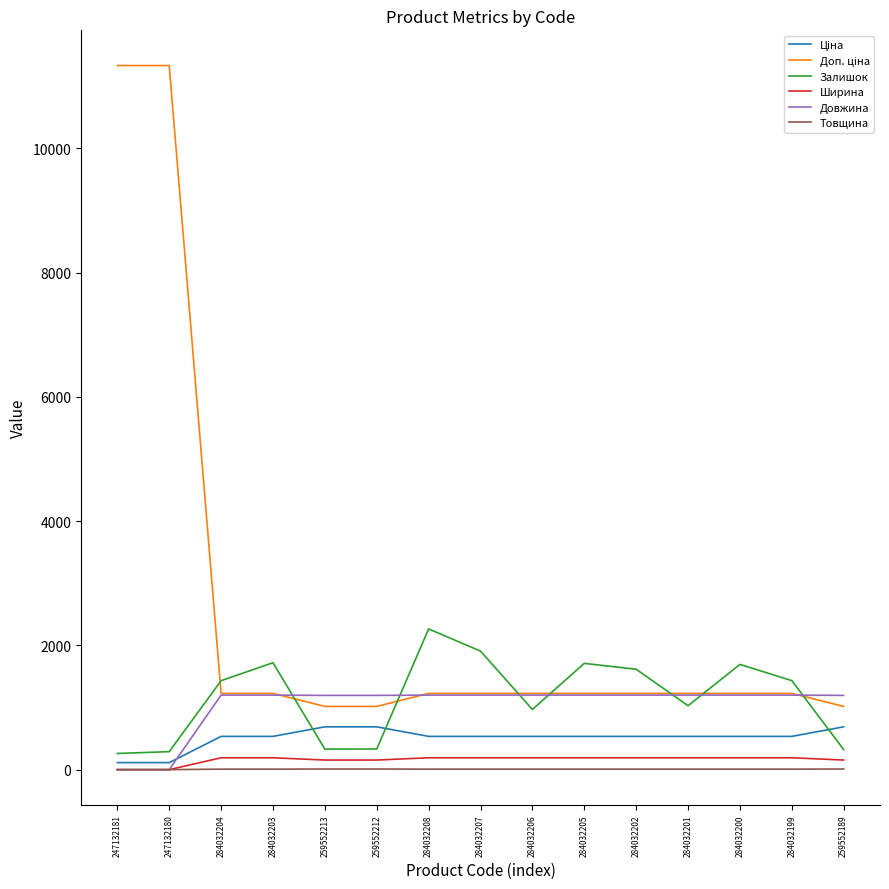

True or false: Довжина has a value of 1200.0 at 284032199.

True